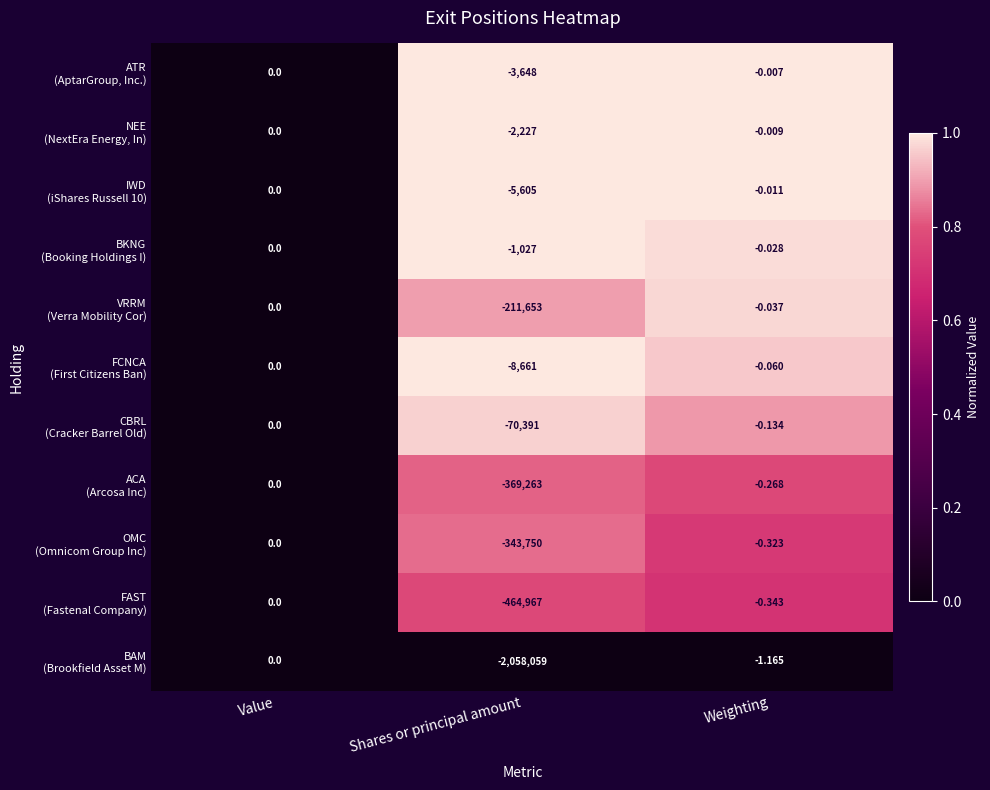

At which category does the chart reach its minimum across all series?

Shares or principal amount